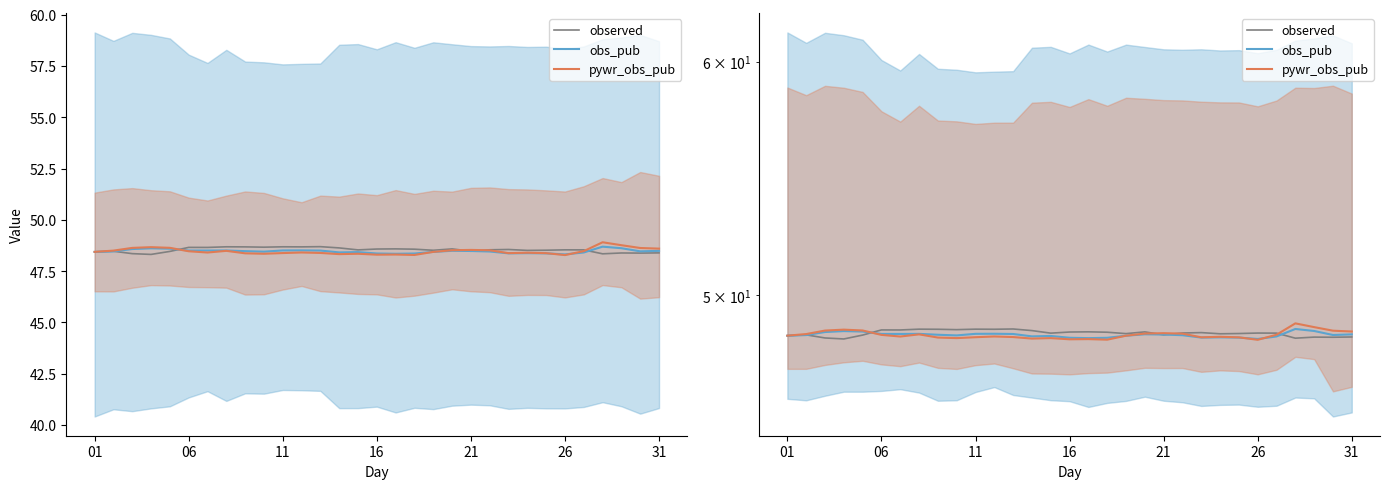

Reading right to left, extract all data points from this chart.

observed: 48.4	48.4	48.4	48.3	48.5	48.5	48.5	48.5	48.6	48.5	48.5	48.6	48.5	48.6	48.6	48.6	48.5	48.6	48.7	48.7	48.7	48.7	48.7	48.7	48.7	48.7	48.5	48.3	48.4	48.5	48.4
obs_pub: 48.5	48.5	48.6	48.7	48.4	48.3	48.4	48.4	48.4	48.5	48.5	48.5	48.4	48.4	48.3	48.4	48.4	48.4	48.5	48.5	48.5	48.5	48.5	48.5	48.5	48.5	48.6	48.6	48.6	48.5	48.4
pywr_obs_pub: 48.6	48.6	48.8	48.9	48.5	48.3	48.4	48.4	48.4	48.5	48.5	48.5	48.4	48.3	48.3	48.3	48.3	48.3	48.4	48.4	48.4	48.3	48.4	48.5	48.4	48.5	48.6	48.7	48.6	48.5	48.4